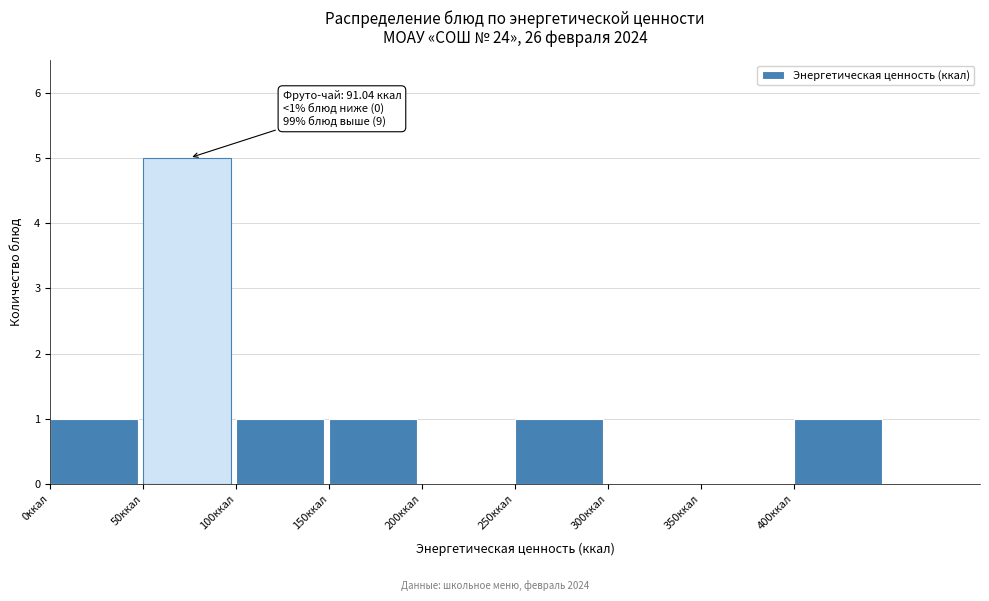

Which range on the x-axis has the tallest bar?

50 to 100